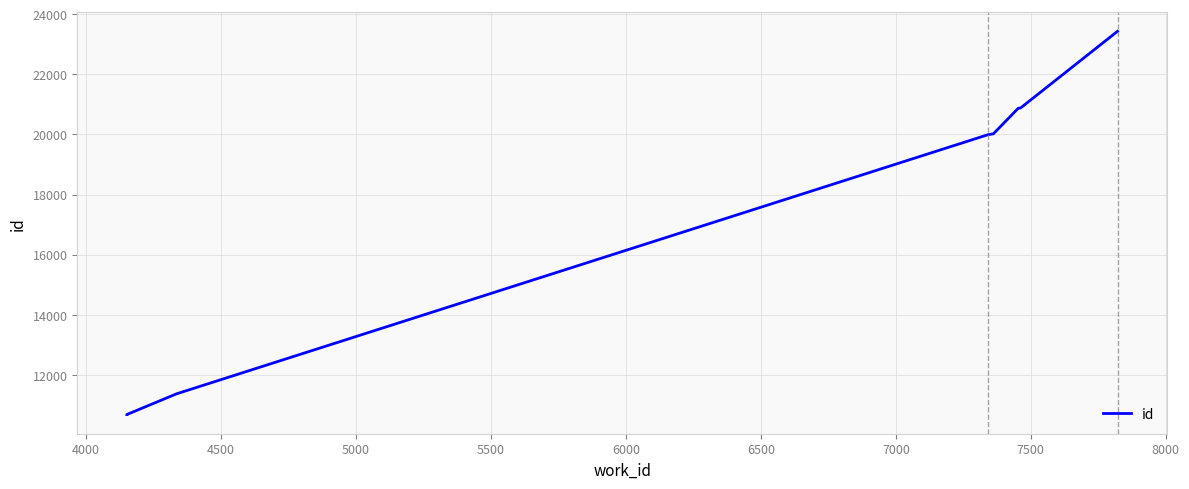

True or false: the data has more than 2 interior local peaks.

False